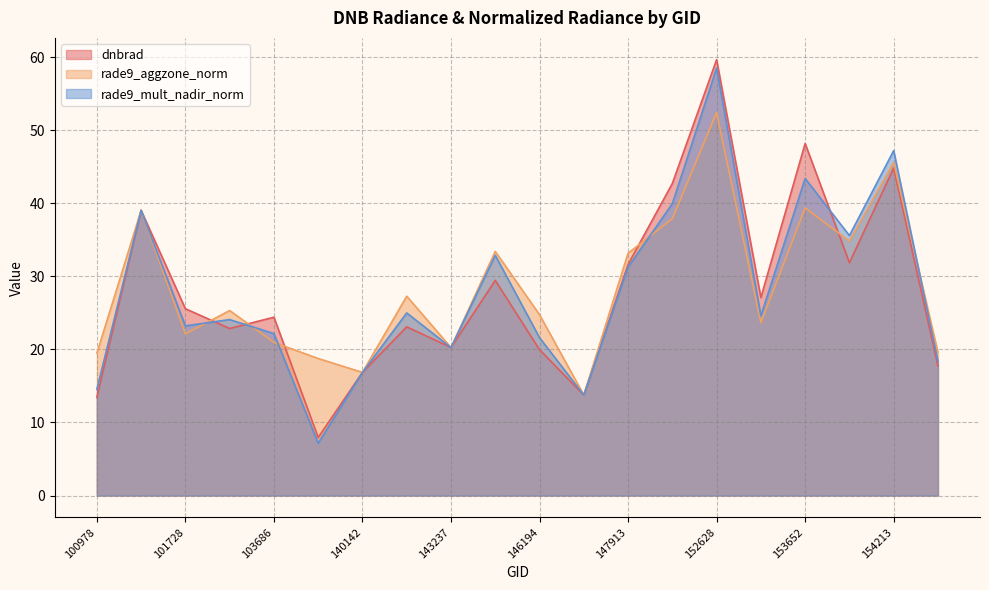

What is the sum of all rade9_aggzone_norm values?

568.4